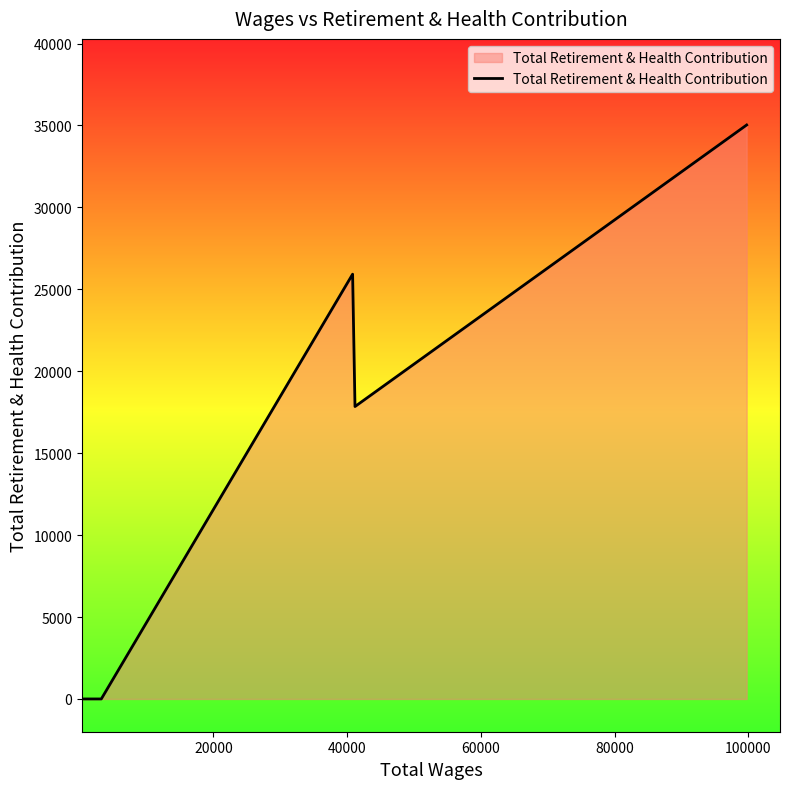

Does the chart display data point markers on the line(s)?

No